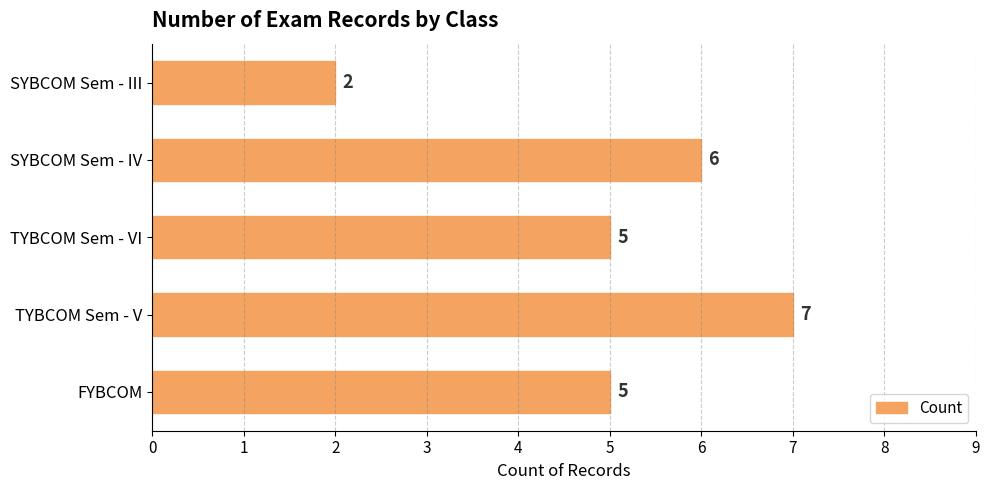

True or false: the data shows 2 at SYBCOM Sem - III.

True